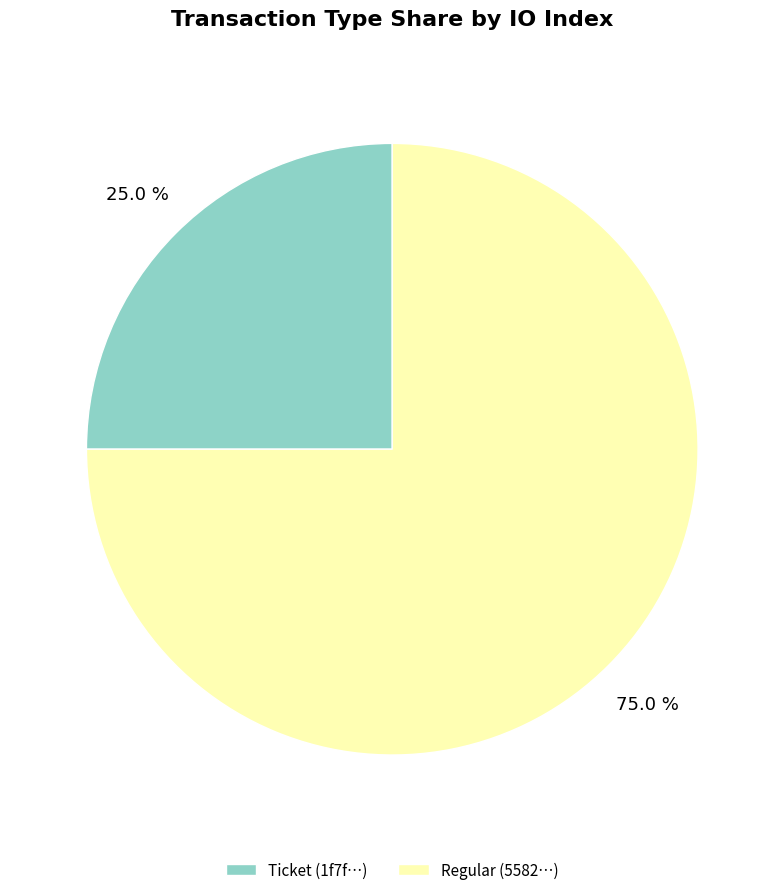

What is the smallest slice in the pie chart?

Ticket (1f7f…)